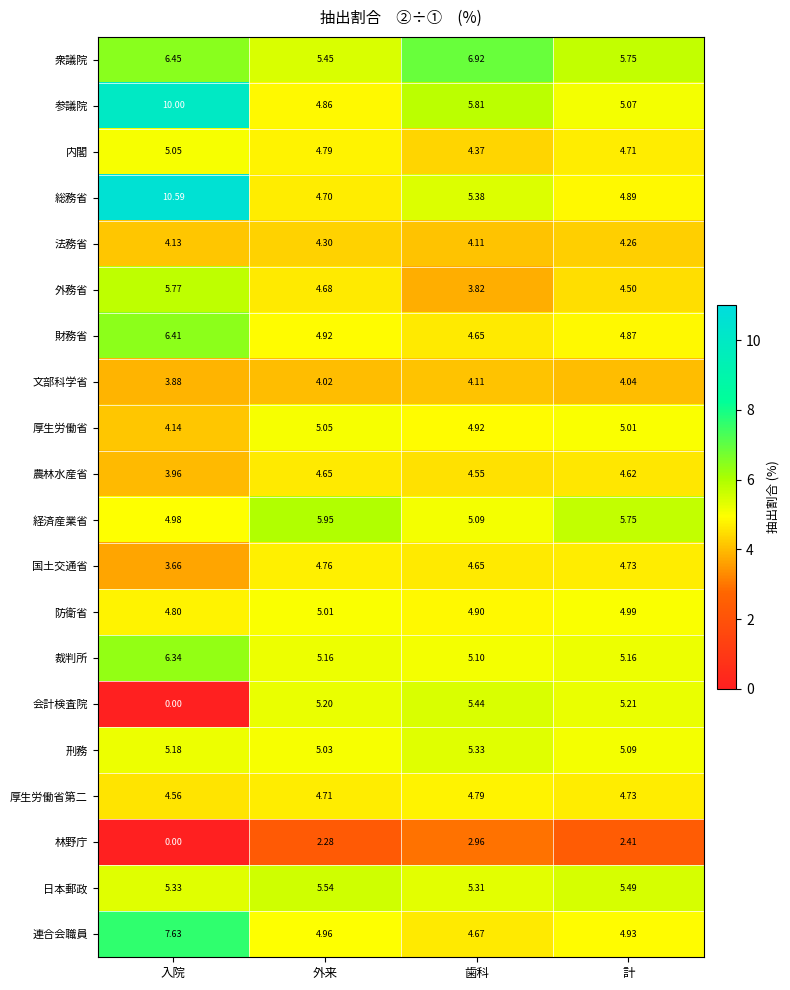

List the labels in order of 日本郵政 value, smallest first.

歯科, 入院, 計, 外来